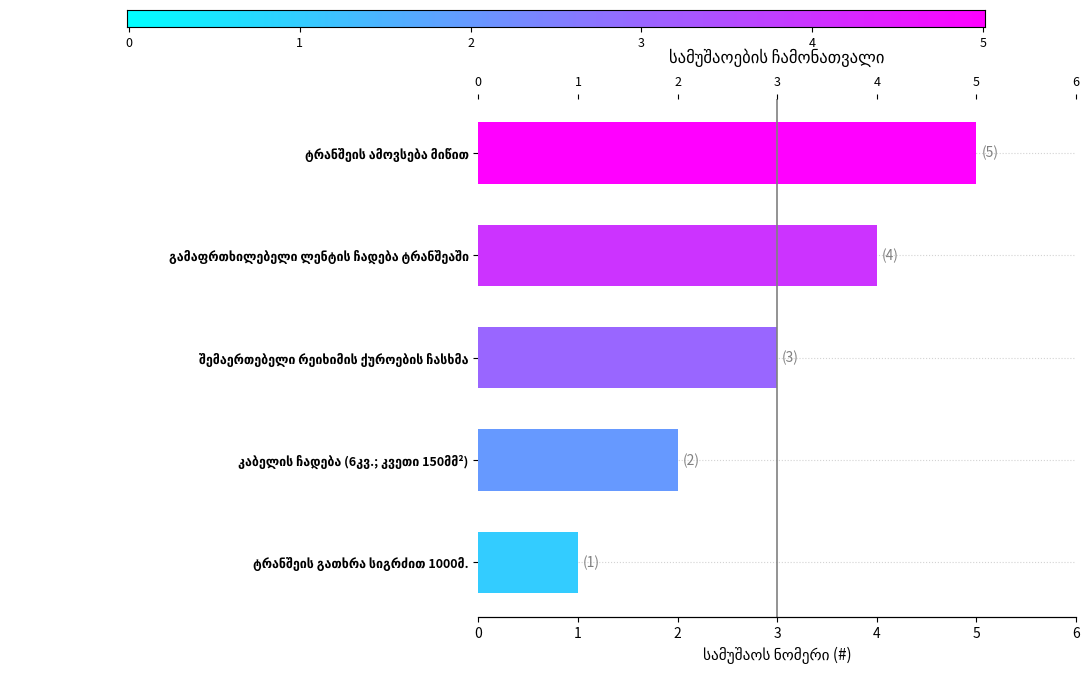

What is the label of the 3rd bar from the left?

შემაერთებელი რეიხიმის ქუროების ჩასხმა